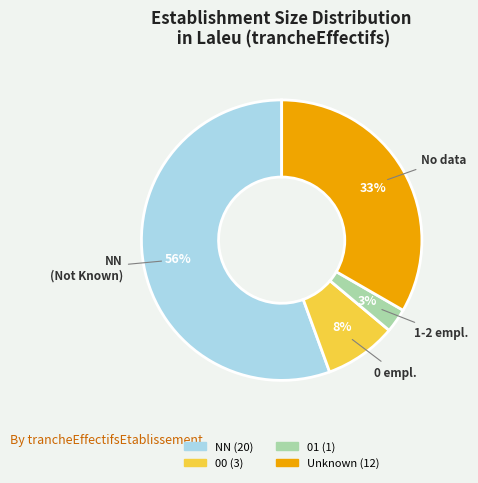

Does any single category account for the majority?

Yes